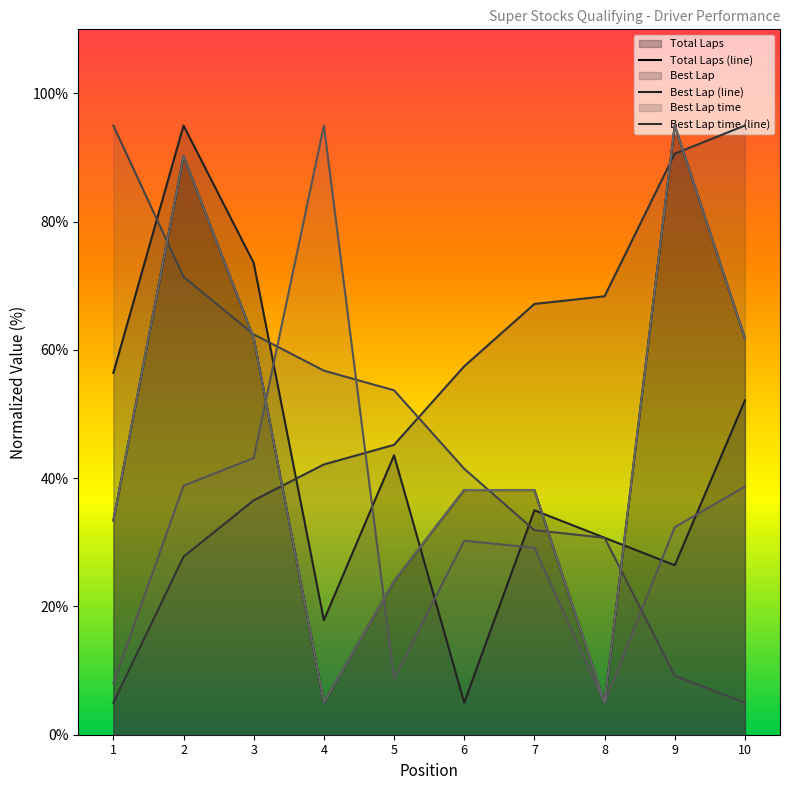

What is the total value across all series at 5?

199.2